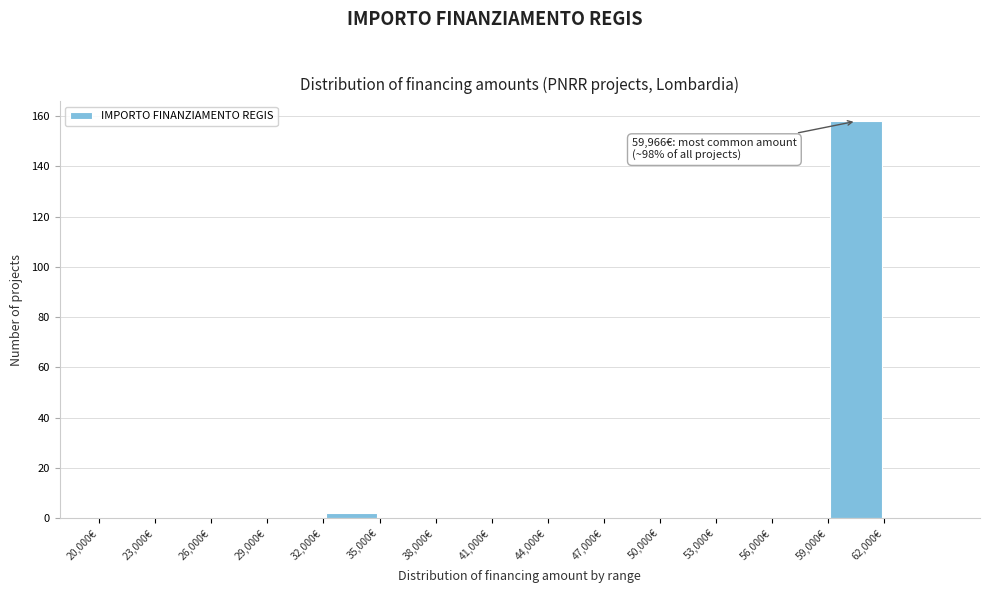

Over which range of the x-axis is the bar tallest?

59000 to 62000